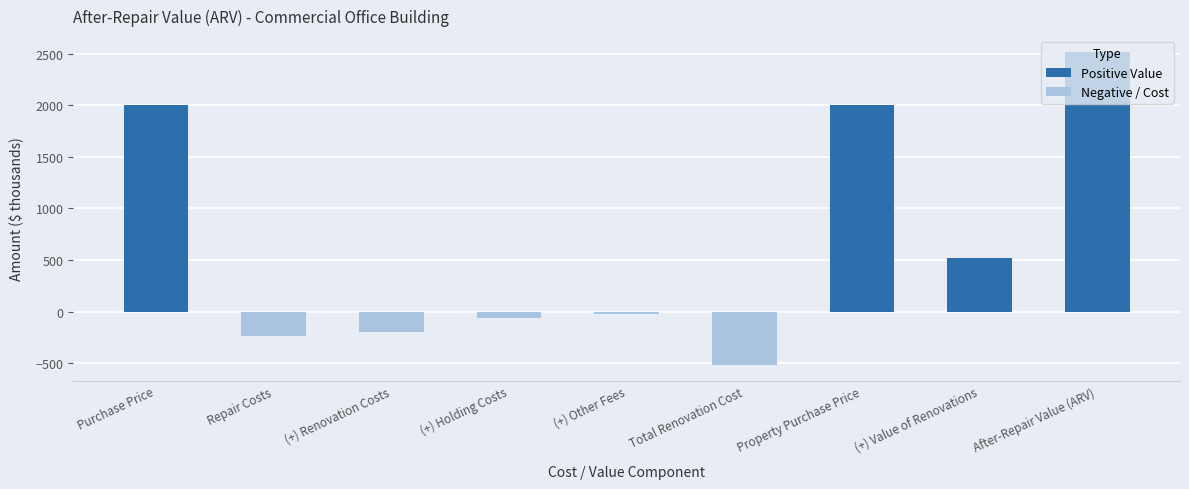

How many values are below zero?

5